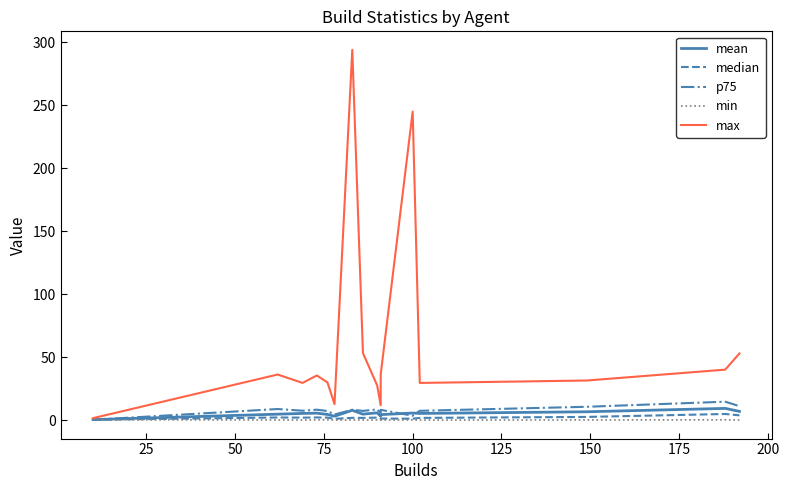

Which series has the largest total across all categories?

max